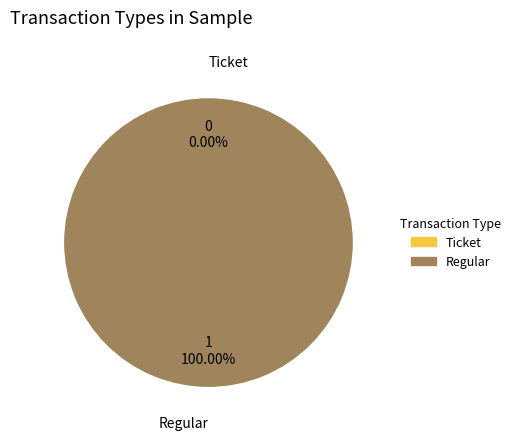

Is it true that Regular is 100% of the pie?

True